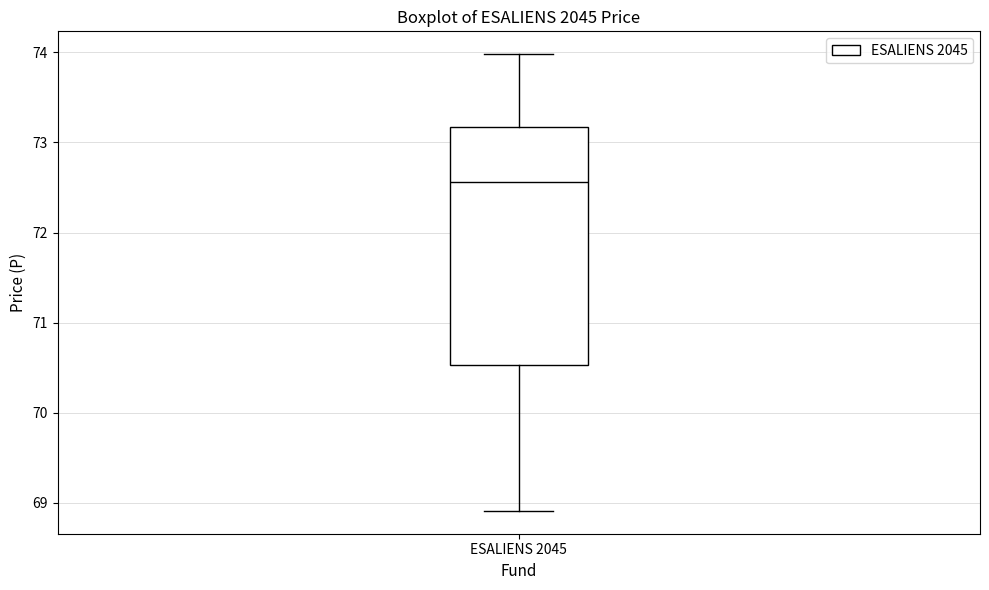

Transcribe this box plot: give where the median line is, the range the box spans, and where the two whiskers end, as read against the y-axis. The values are not printed on the chart, so give them approximately, as read against the axis.

median 72.6, box 70.5 to 73.2, whiskers 68.9 to 74.0